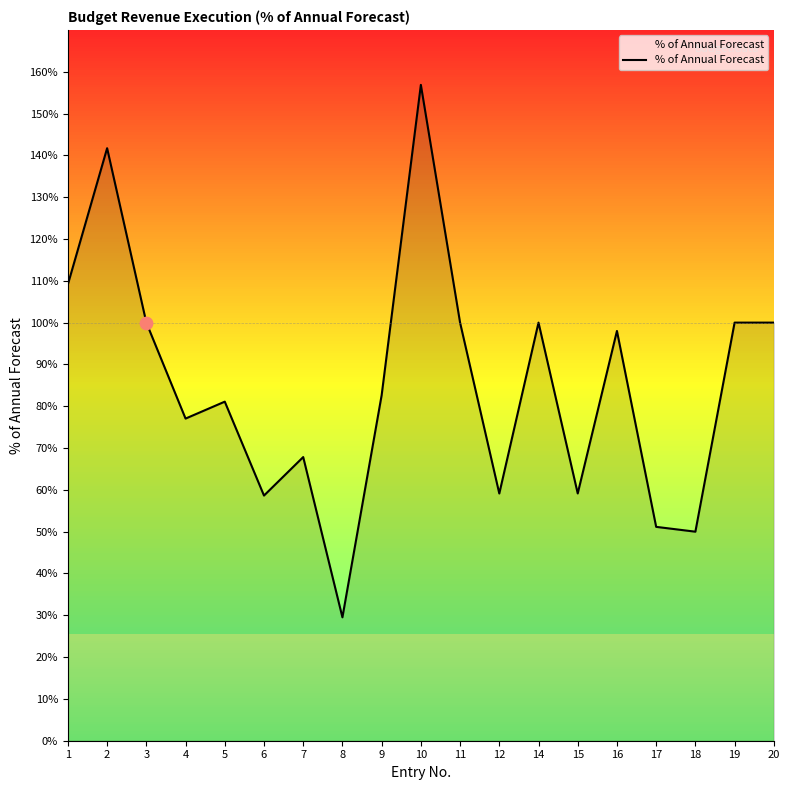

Approximately how many times larger is the value at 17 compared to 16?

0.5